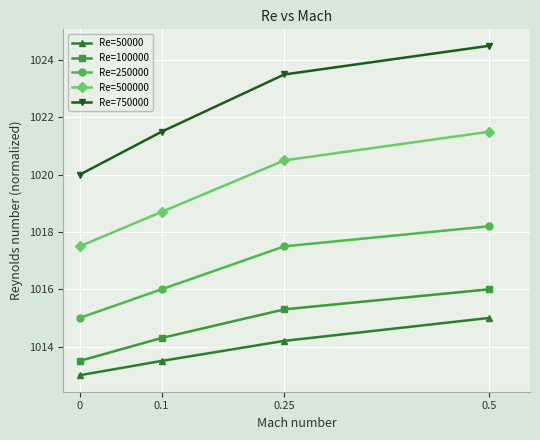

What is the label of the 2nd point from the left?

0.1